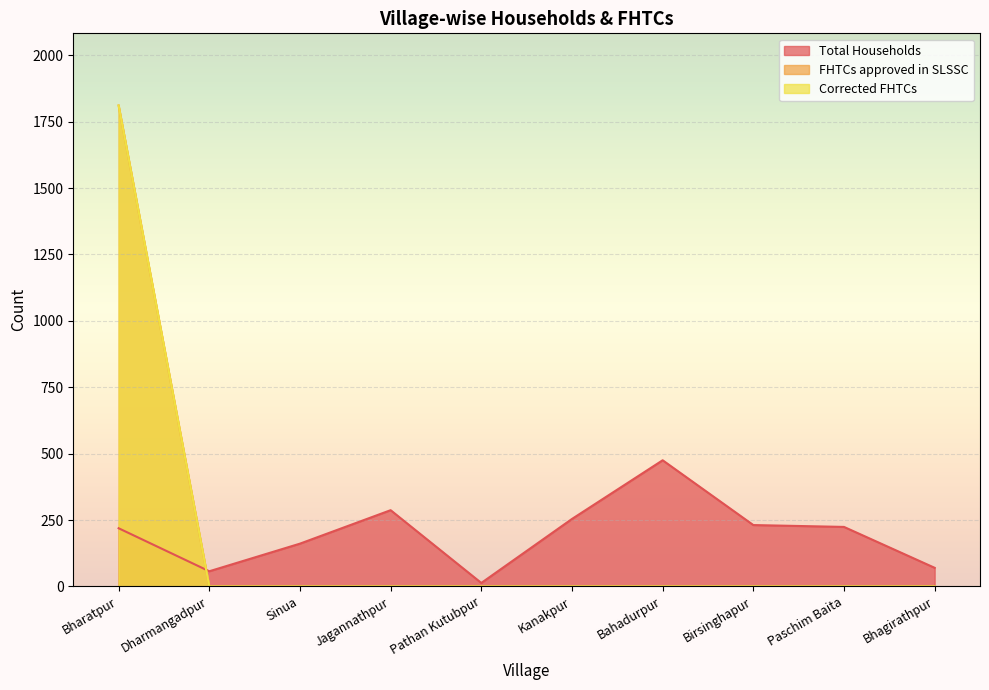

True or false: Total Households has more than 2 points higher than both neighbors.

False